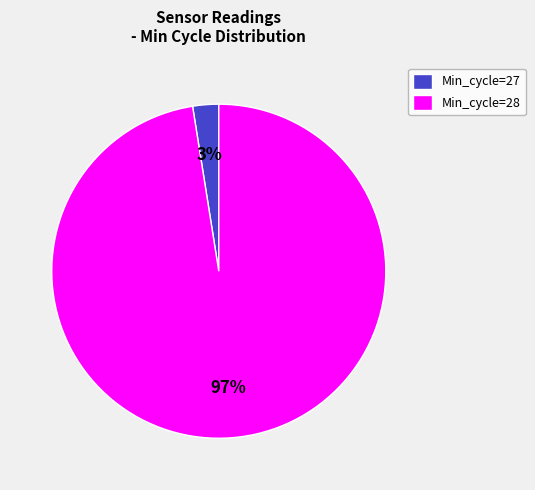

What percentage is the Min_cycle=28 slice, to the nearest percent?

97%